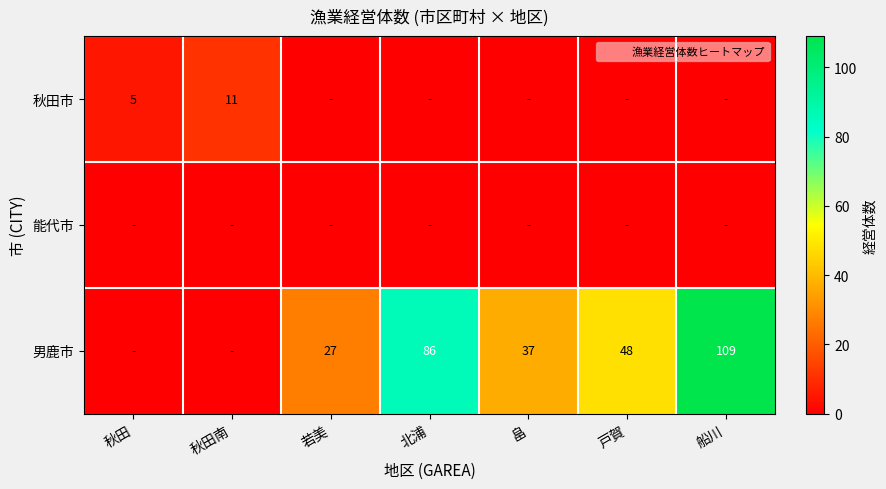

What is the average value of the 男鹿市 series?

44